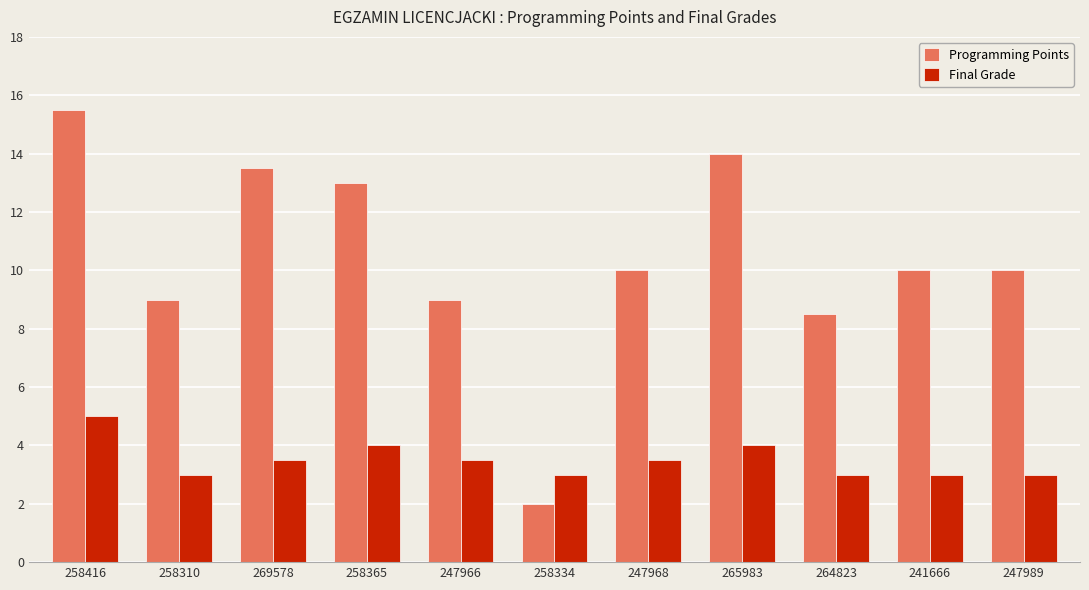

True or false: Final Grade has a value of 3.0 at 264823.

True